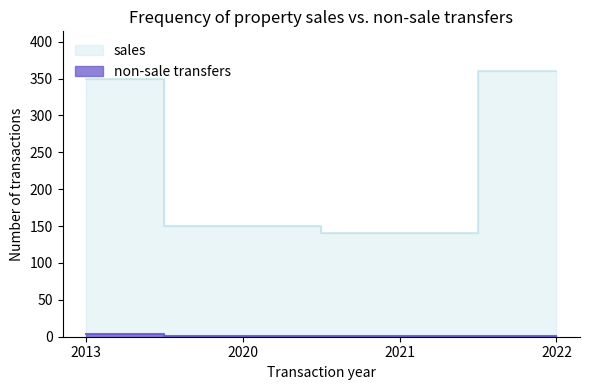

Which category has the lowest value in the sales series?

2021